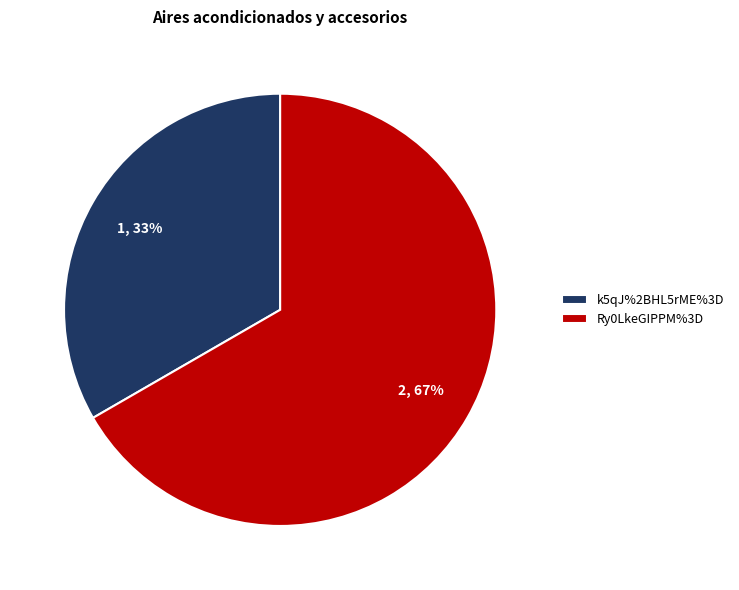

The Ry0LkeGIPPM%3D slice represents 62% of the pie. True or false?

False